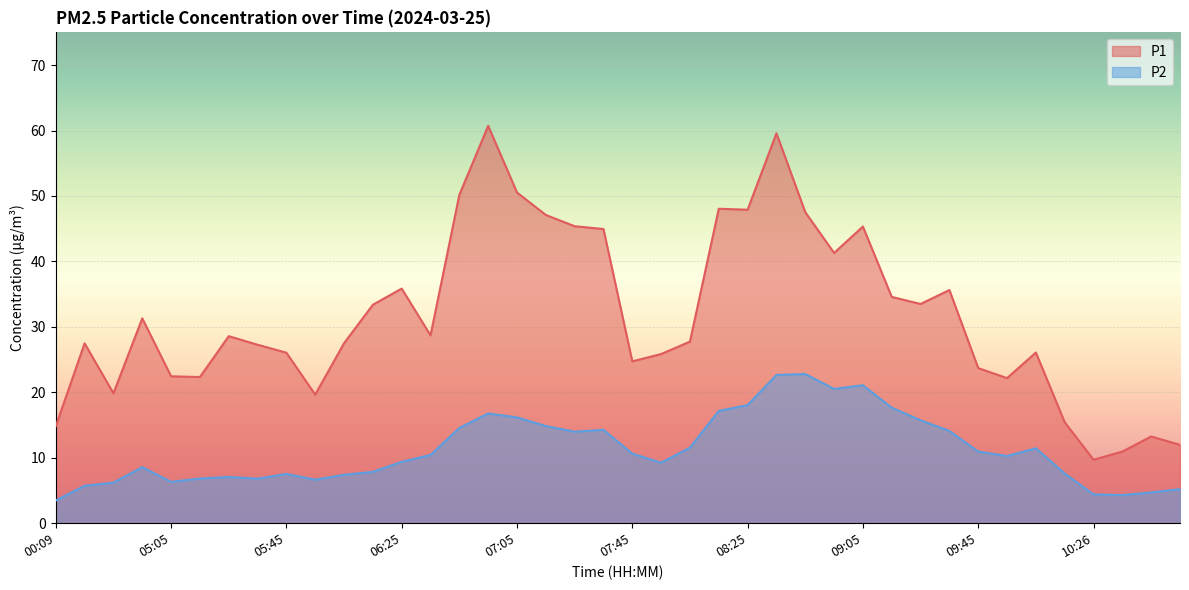

Between 08:05 and 08:15, which is larger?

08:15